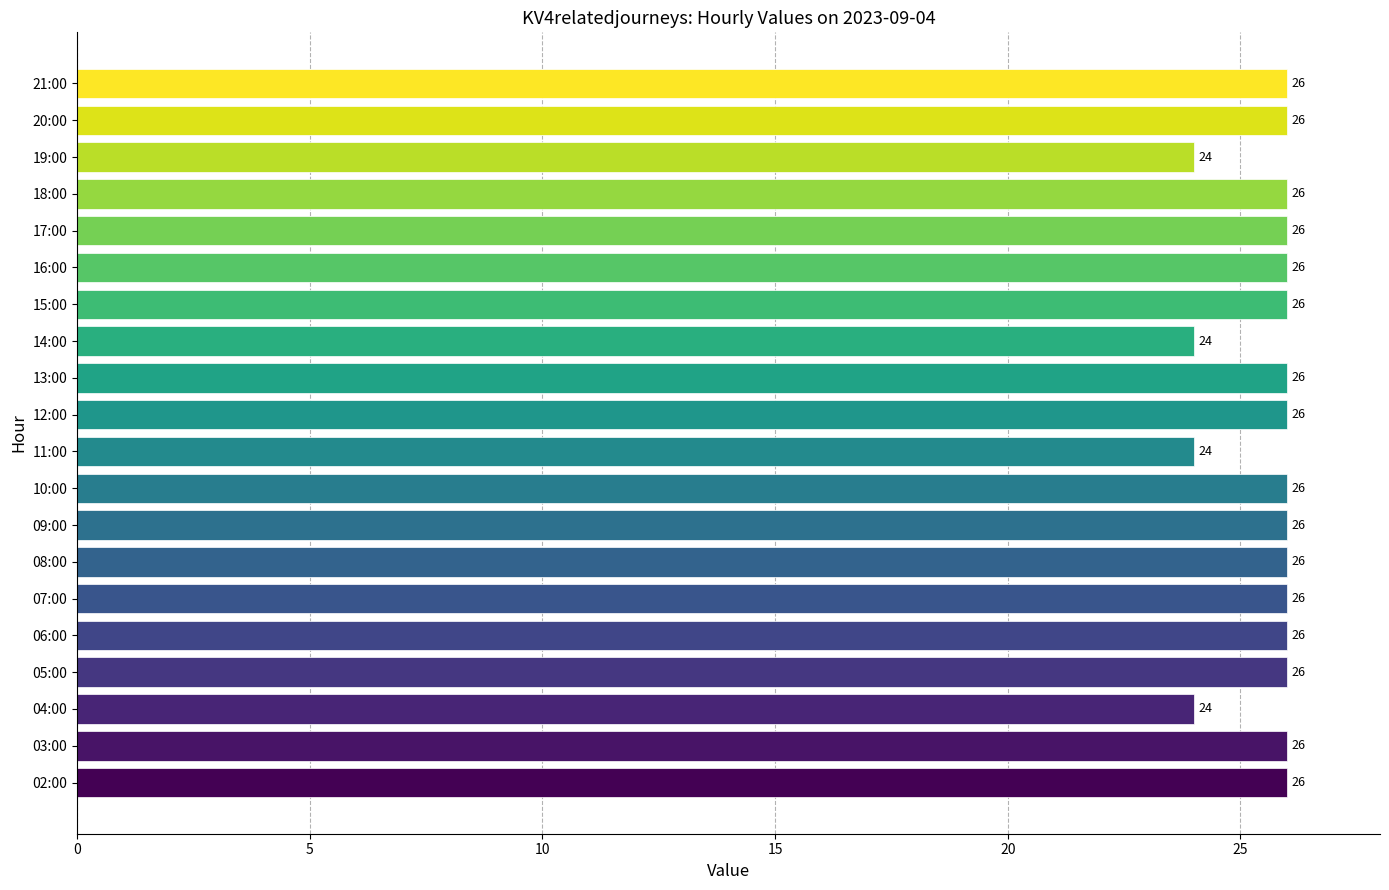

Approximately how many times larger is the value at 20:00 compared to 18:00?

1.0